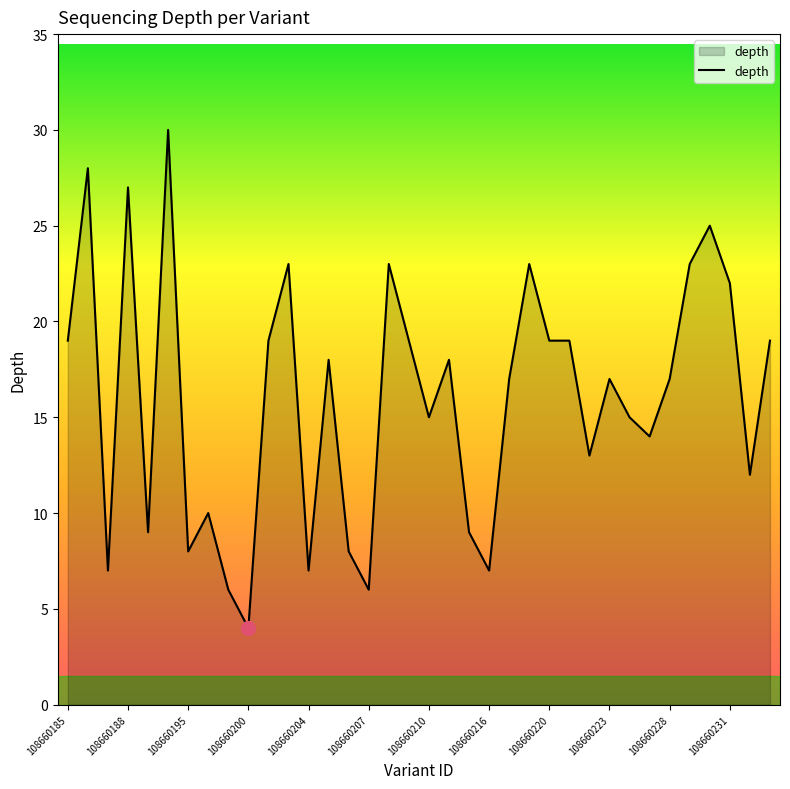

What is the maximum value shown in the chart?

30